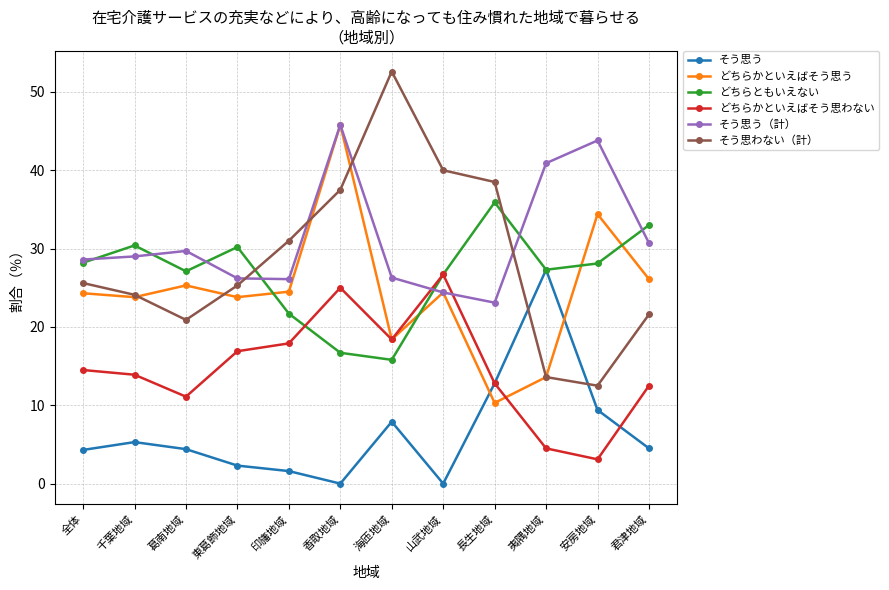

What is the difference between the そう思う values at 葛南地域 and 君津地域?

0.1